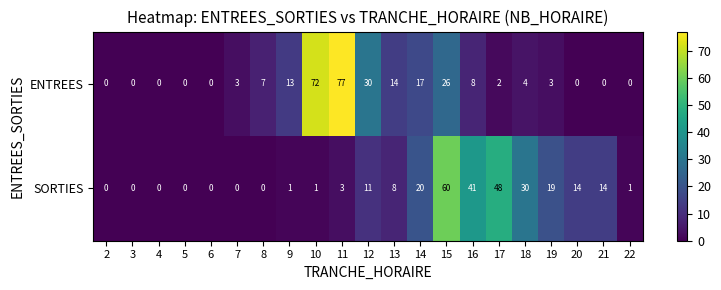

What is the sum of the SORTIES values at 20 and 4?

14